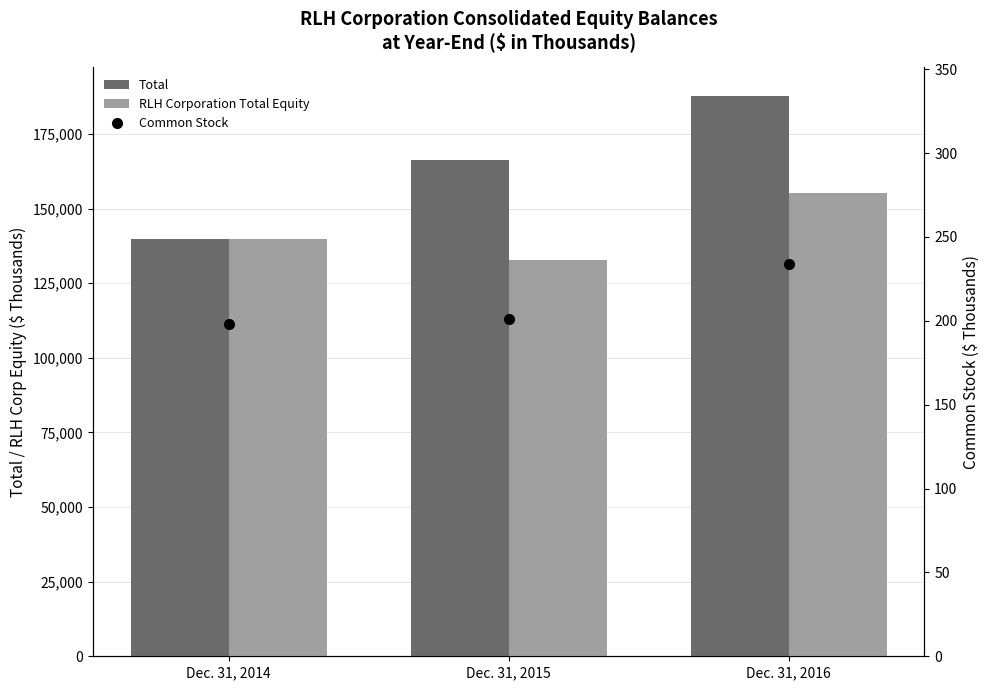

The RLH Corporation Total Equity series shows 51254 at Dec. 31, 2015. True or false?

False